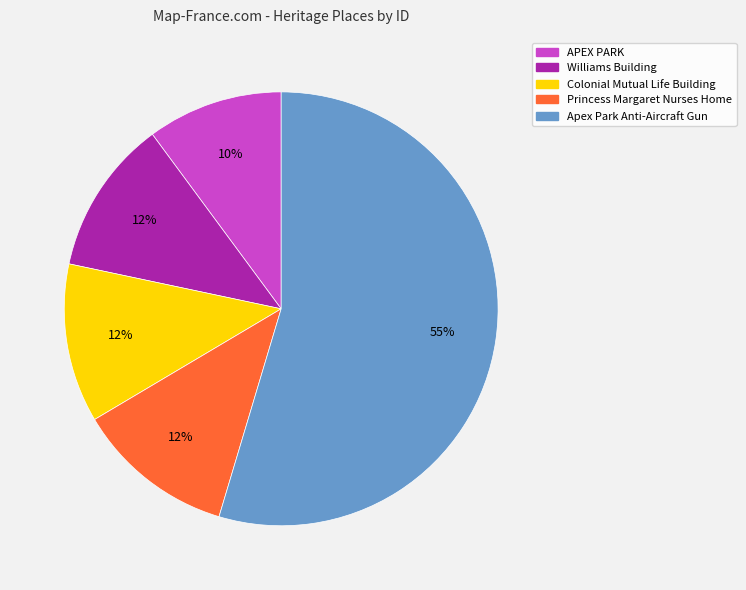

To the nearest percent, what is the average slice percentage?

20%